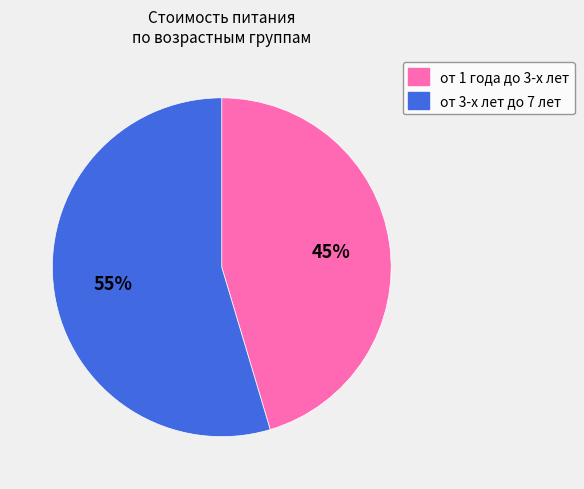

Does any single category account for the majority?

Yes